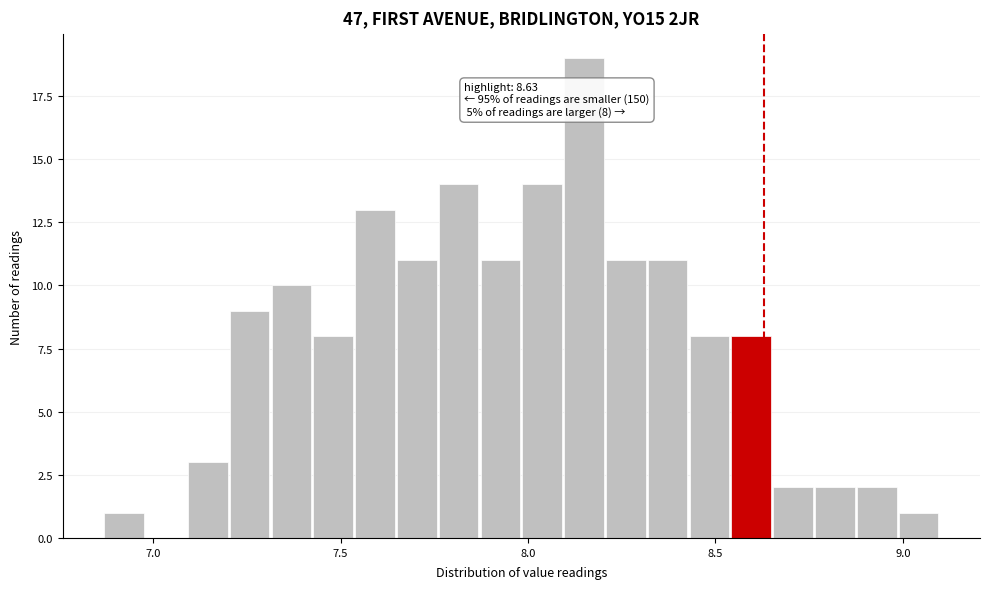

Read against the x-axis, roughly where is the centre of the tallest bar?

8.15